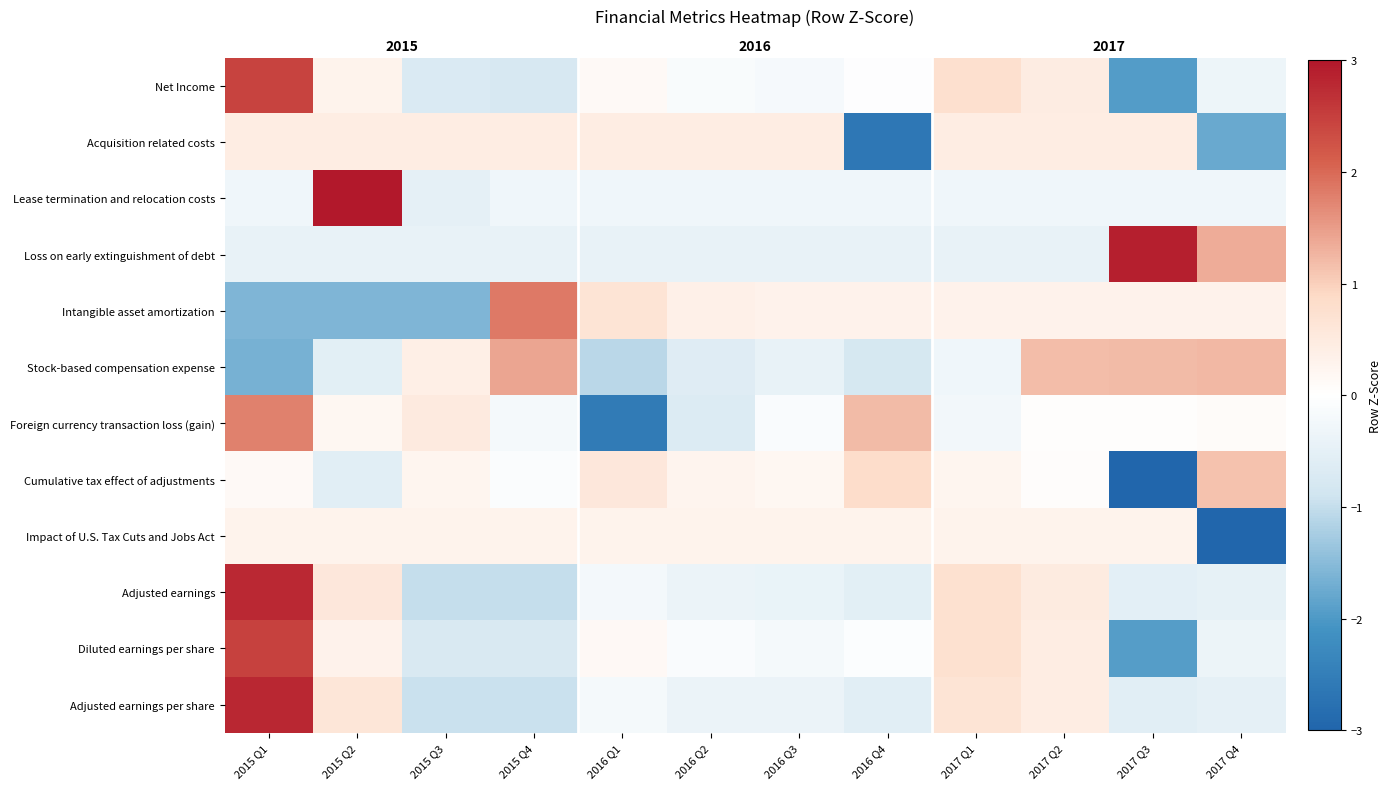

How many negative values does the Intangible asset amortization series have?

3